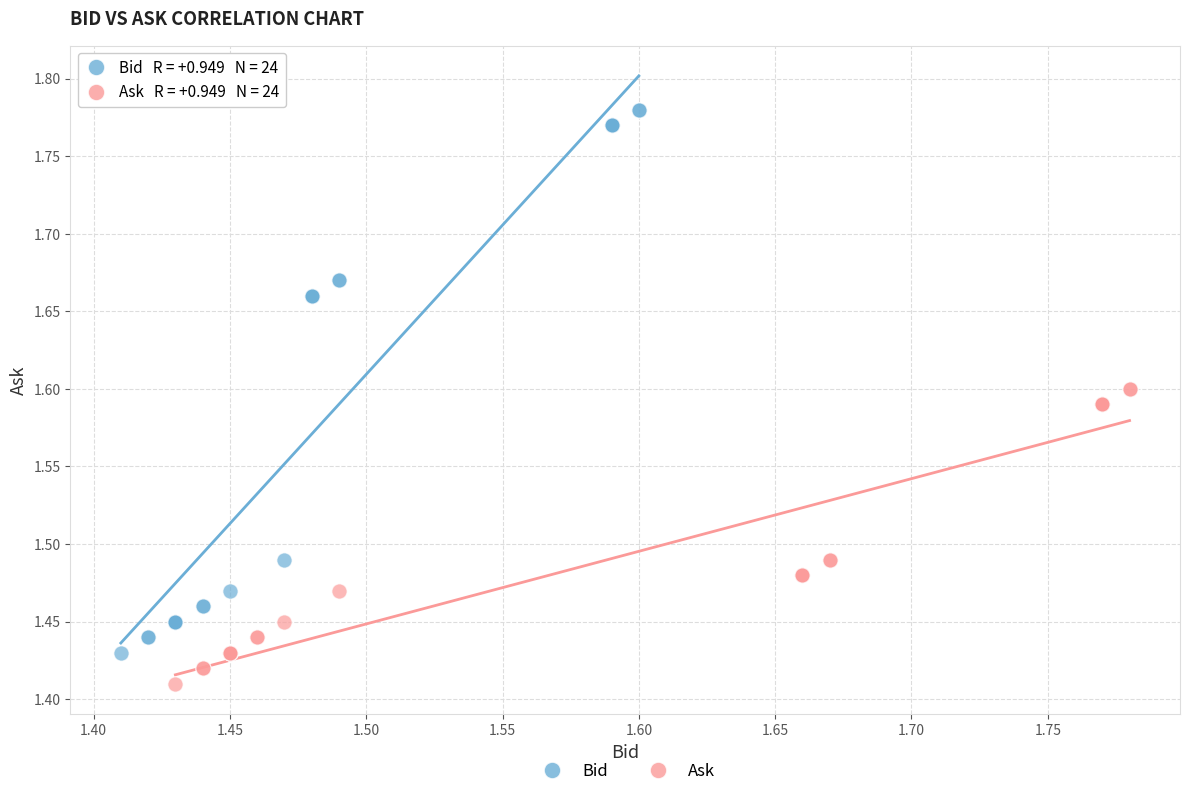

Which series has the widest spread of Y values?

Bid